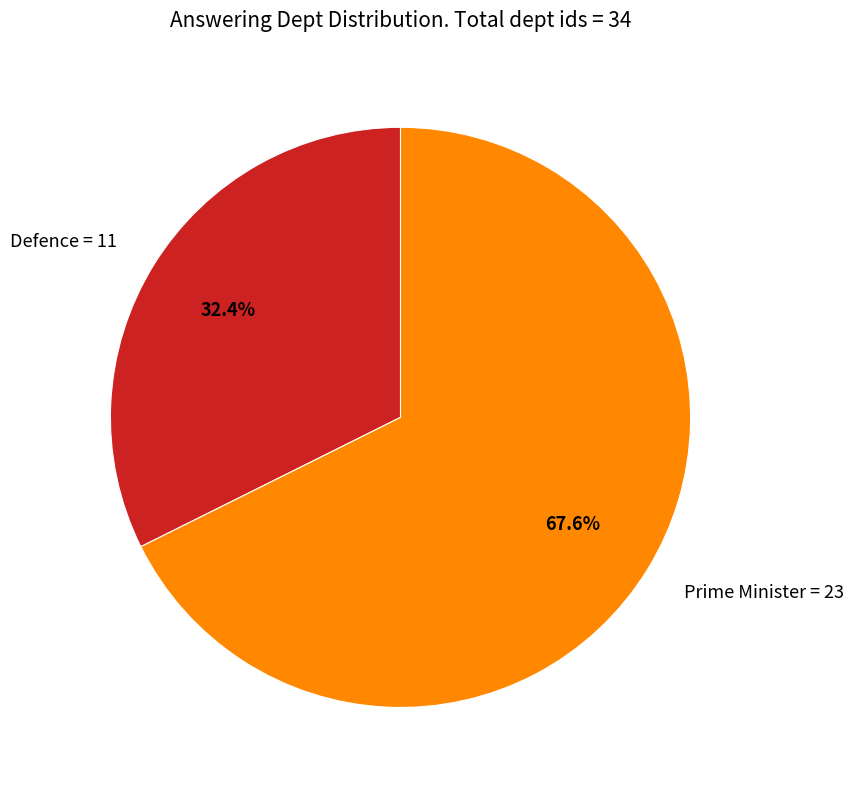

What is the total percentage of Prime Minister and Defence?

100.0%